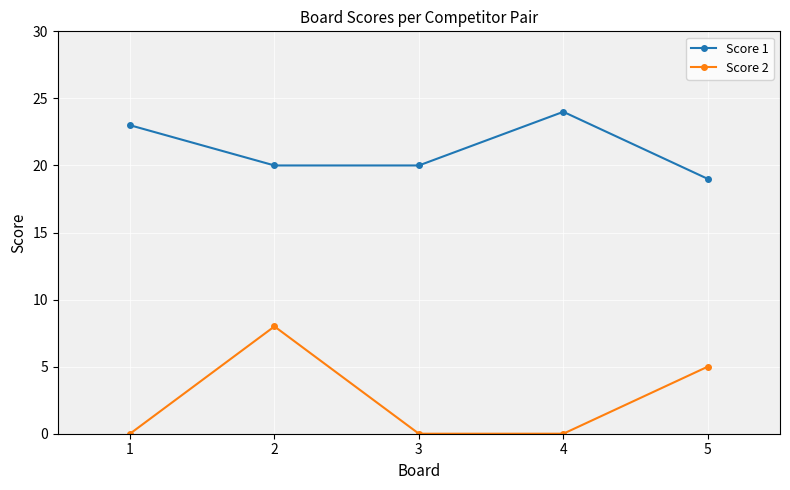

At 4, list the series in order from smallest to largest.

Score 2, Score 1